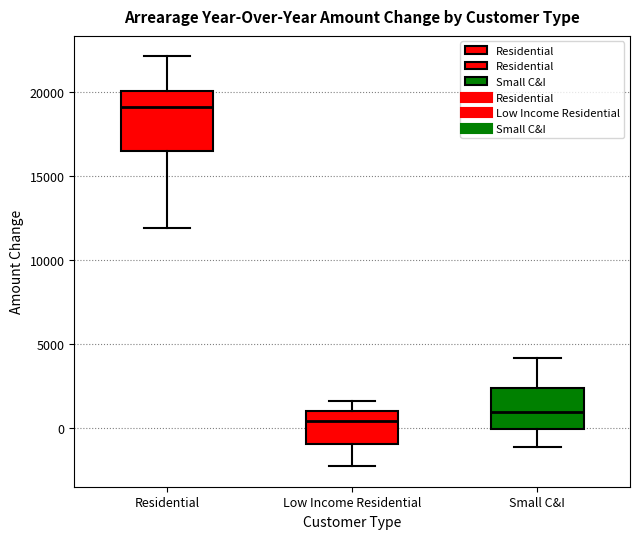

Reading left to right, read every box against the y-axis: the position of its median line, the range the box covers, and the ends of its whiskers. The values are not printed on the chart, so give them approximately, as read against the axis.

Residential: median 19000, box 16500 to 20000, whiskers 12000 to 22000
Low Income Residential: median 500, box -1000 to 1000, whiskers -2500 to 1500
Small C&I: median 1000, box 0 to 2500, whiskers -1000 to 4000